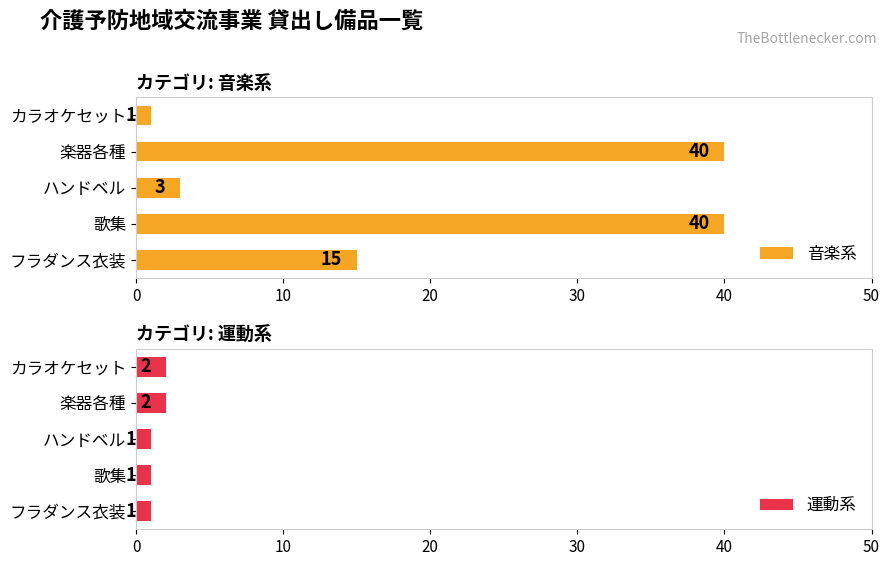

What is the sum of all 運動系 values?

7